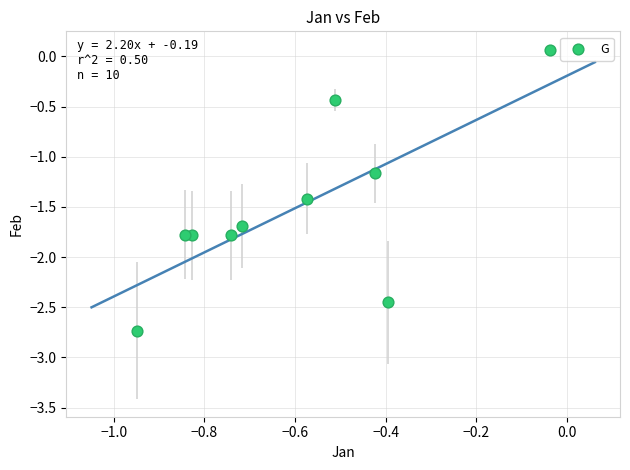

What is the average Y value?

-1.5